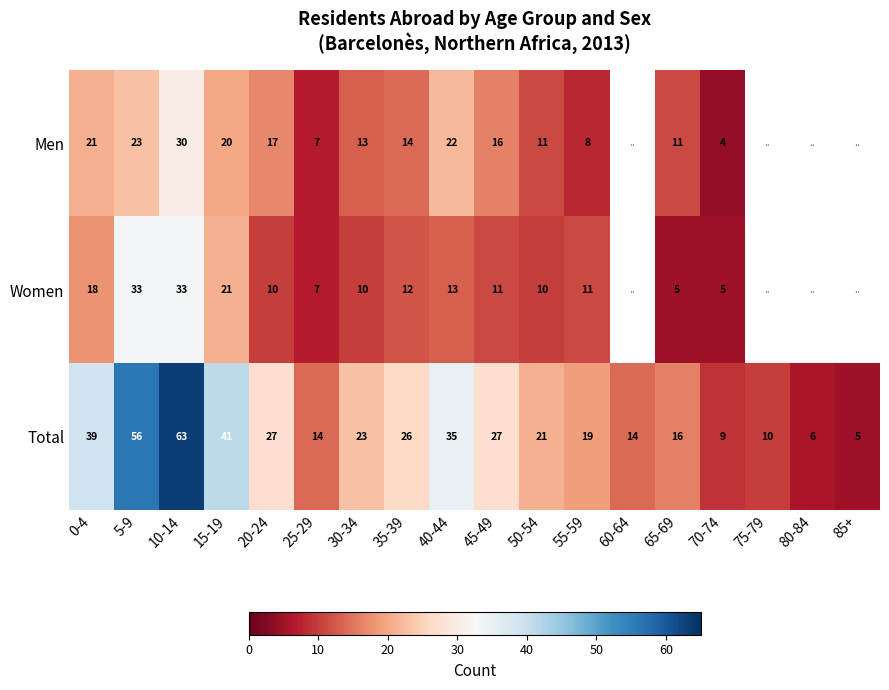

Count the number of categories in the chart.

18